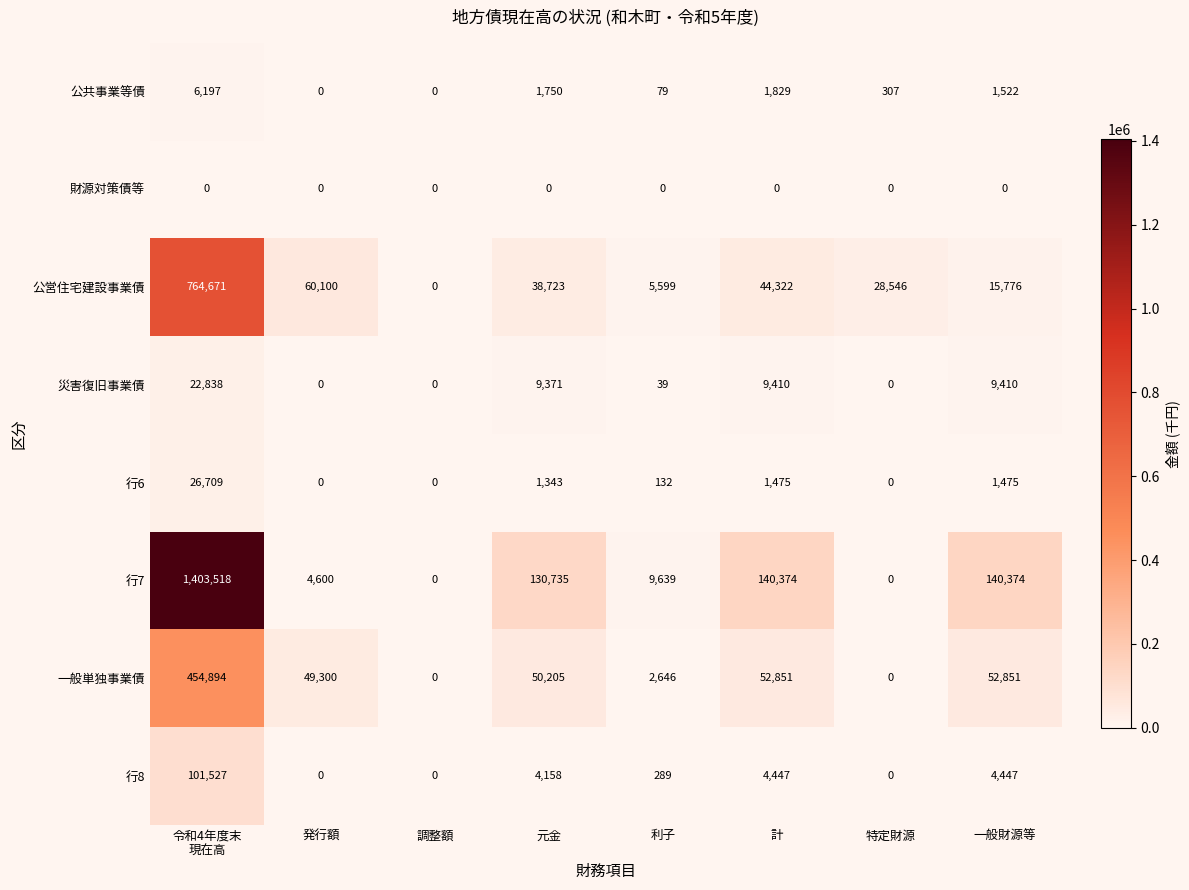

What is the total value across all series at 一般財源等?

225855